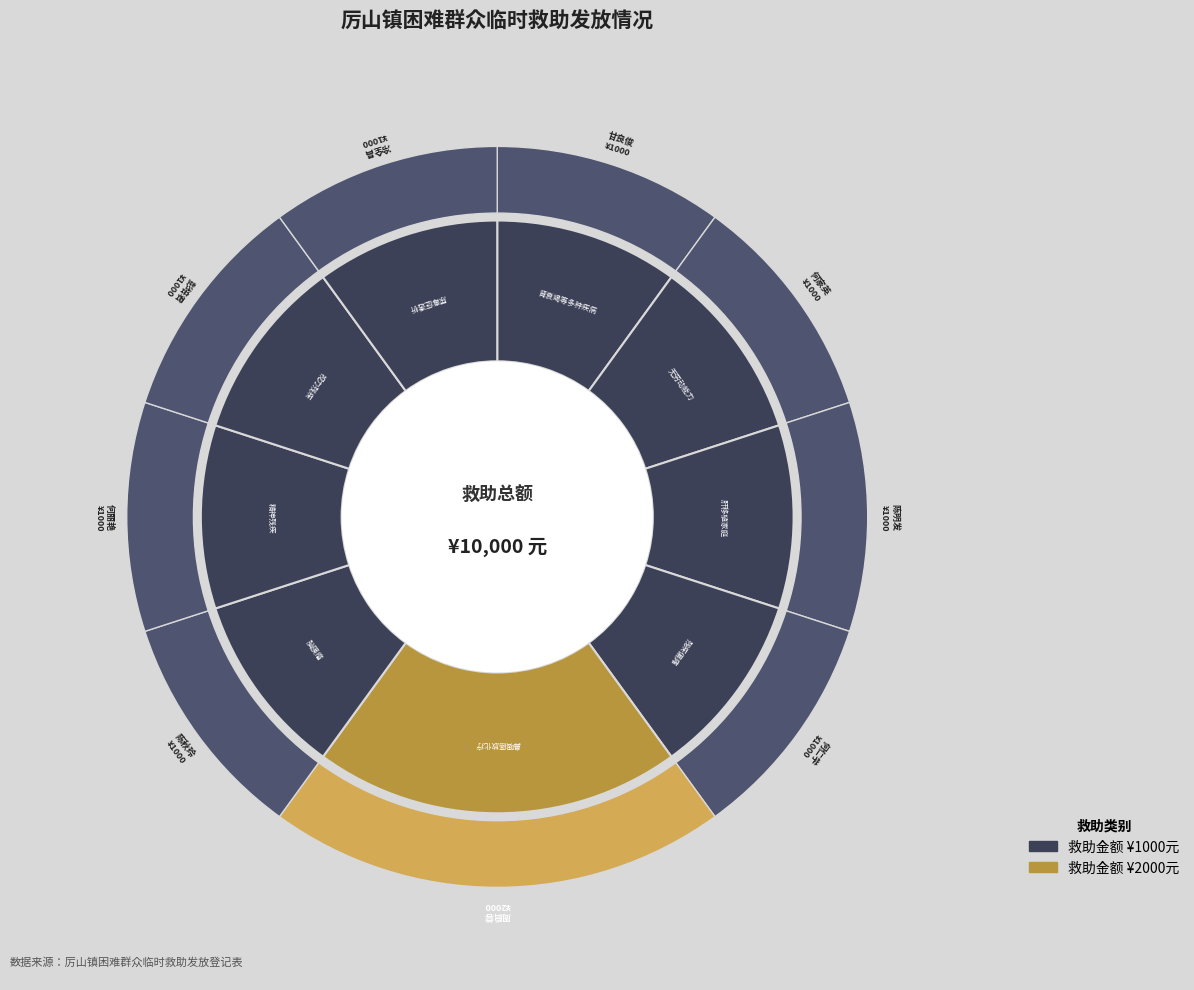

True or false: 甘良俊 accounts for 24% of the total.

False